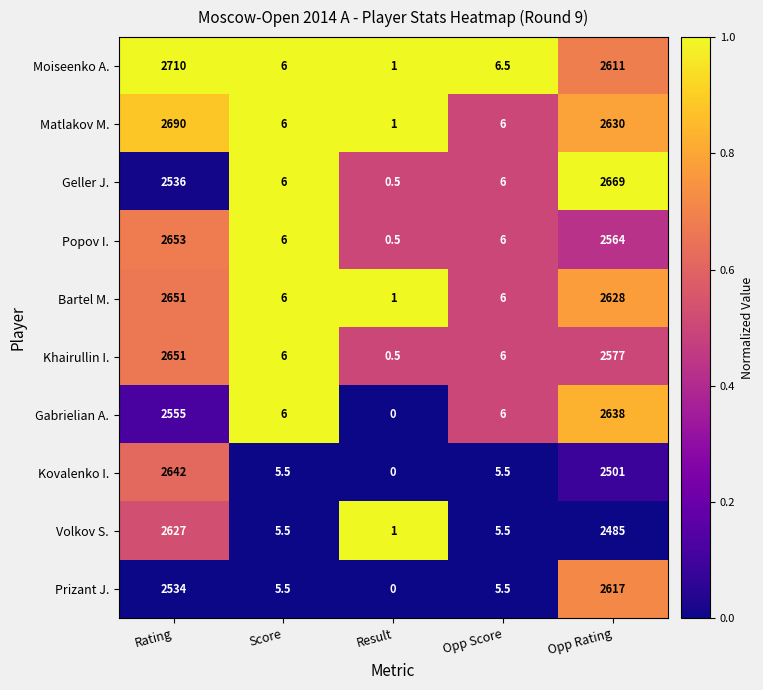

The value of Khairullin I. at Opp Rating is 4102.0. True or false?

False